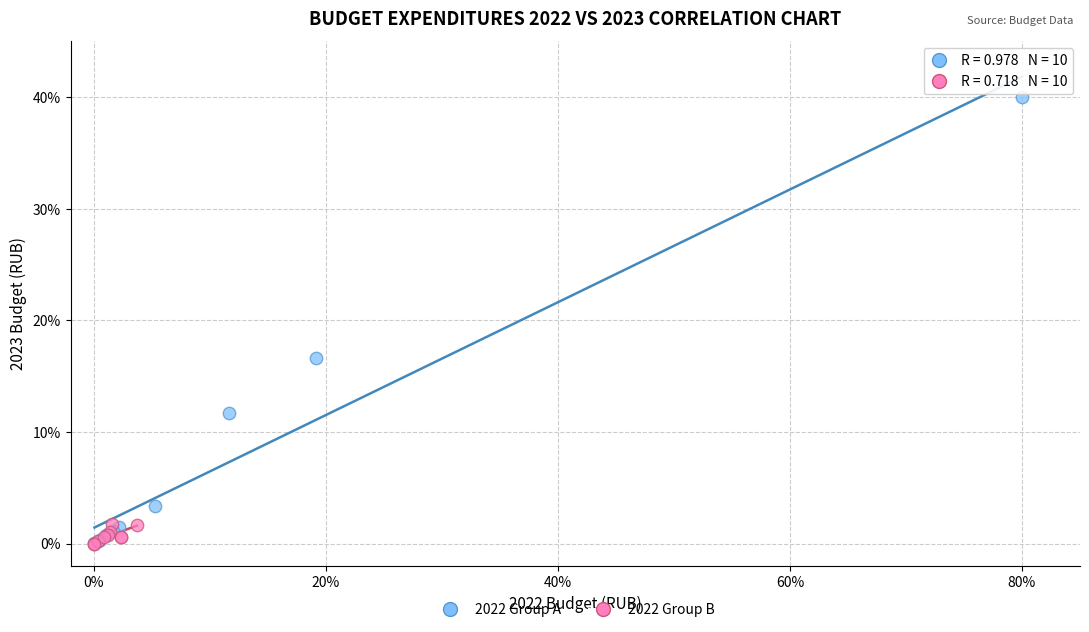

Which series reaches the maximum Y coordinate?

2022 Group A